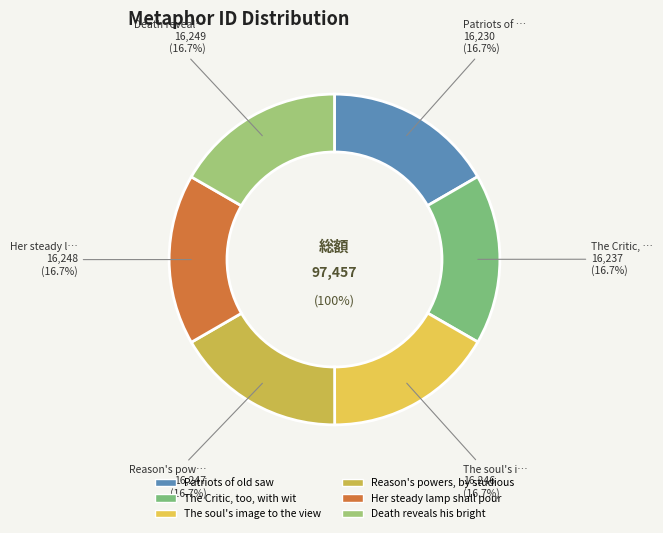

Combined, do Death reveals his bright and The soul's image to the view account for over 50%?

No